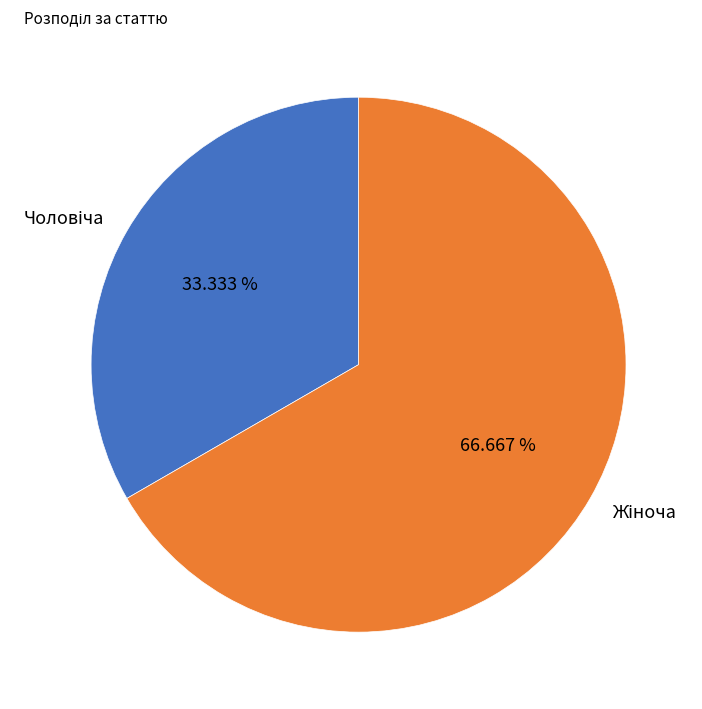

Does any single category account for the majority?

Yes